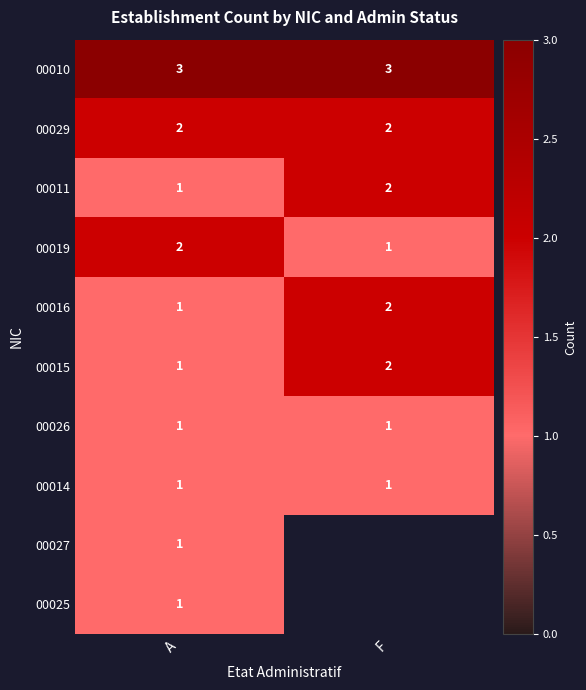

The 00026 series shows 1 at F. True or false?

True